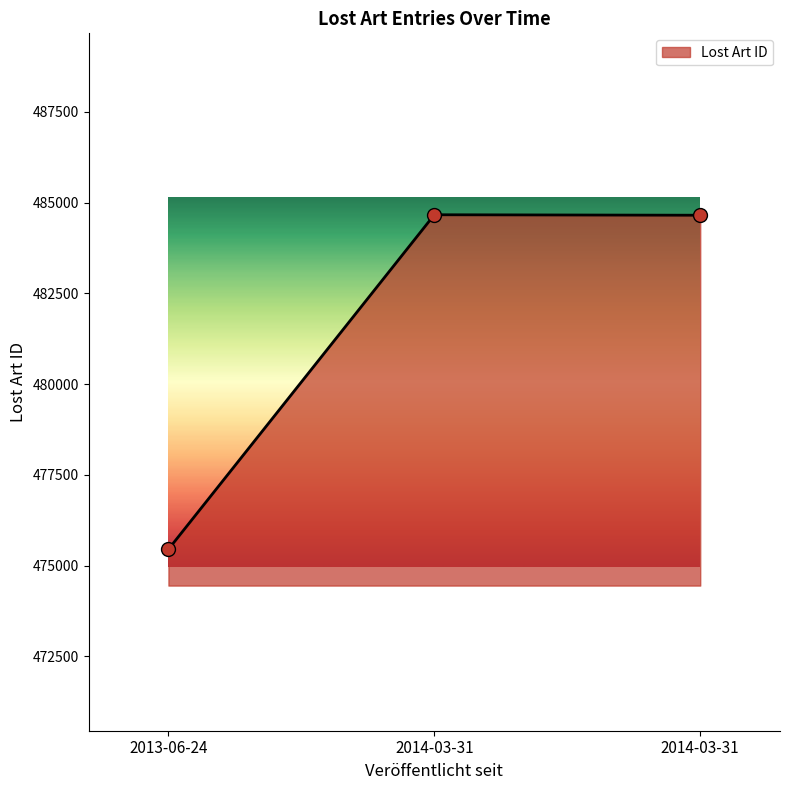

How many lines are shown in the chart?

1